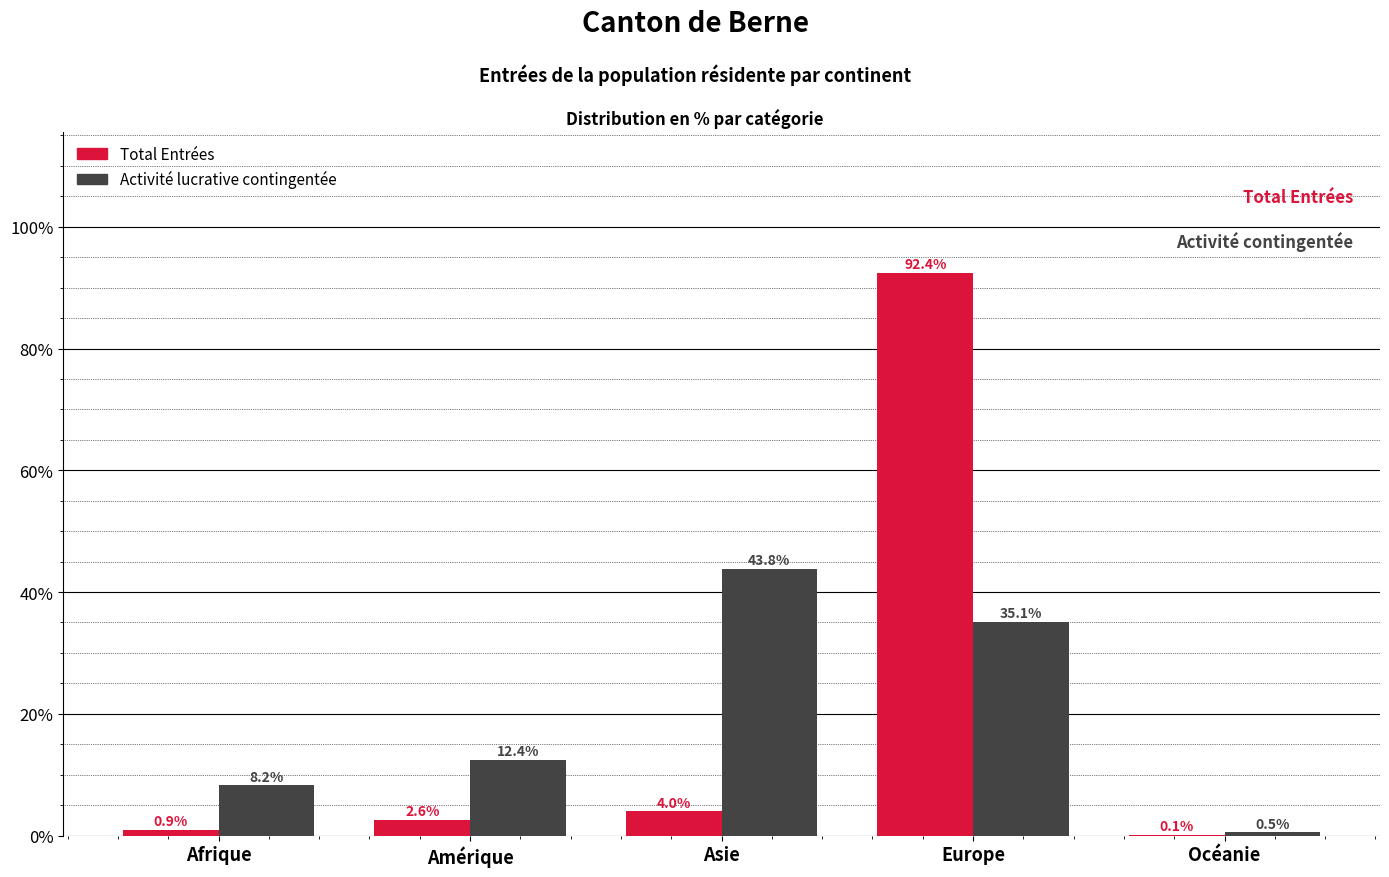

Reading left to right, what are all the values shown in this chart?

Total Entrées: Afrique=0.9	Amérique=2.6	Asie=4.0	Europe=92.4	Océanie=0.1
Activité lucrative contingentée: Afrique=8.2	Amérique=12.4	Asie=43.8	Europe=35.1	Océanie=0.5